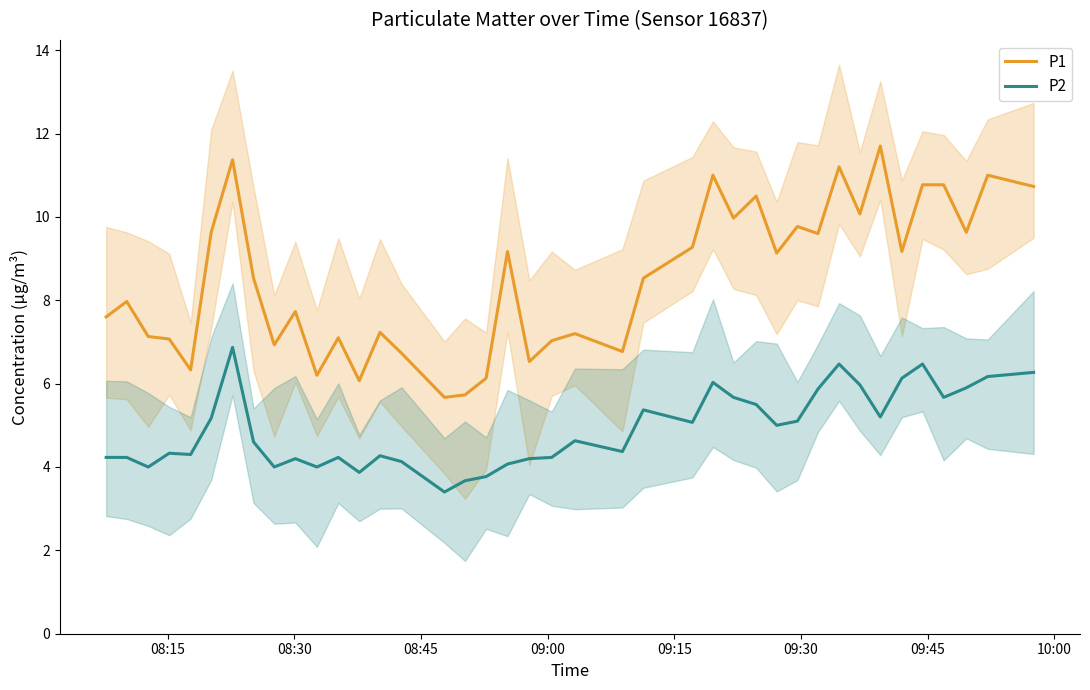

True or false: P1 and P2 intersect in this chart.

False